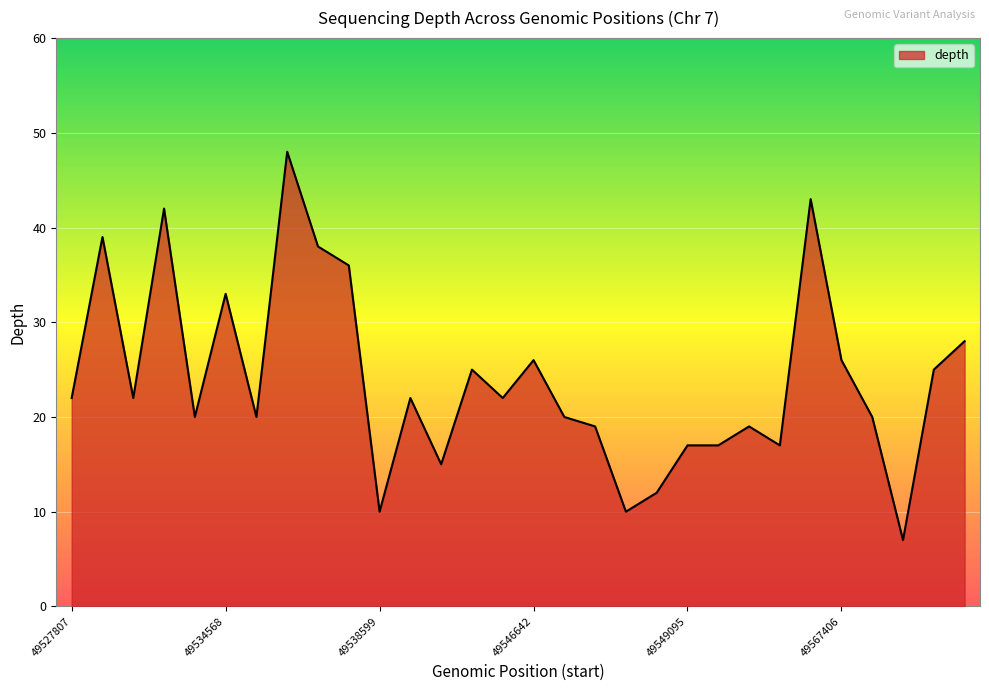

What is the smallest value displayed?

7